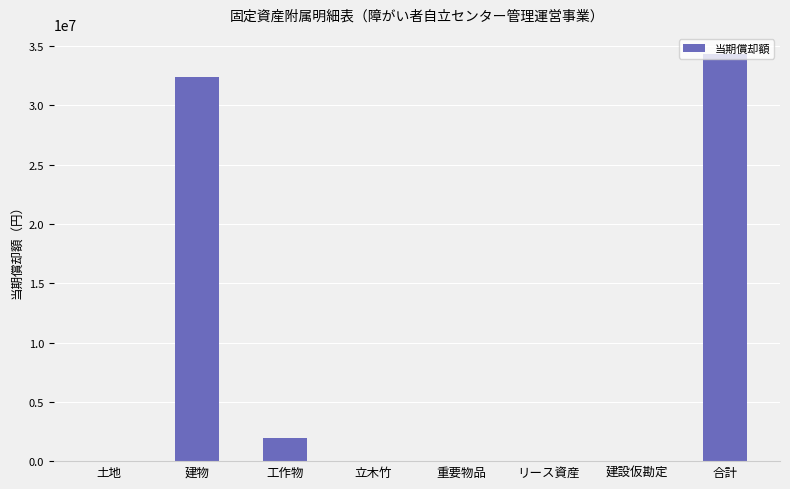

Which category has the highest value across all series?

合計